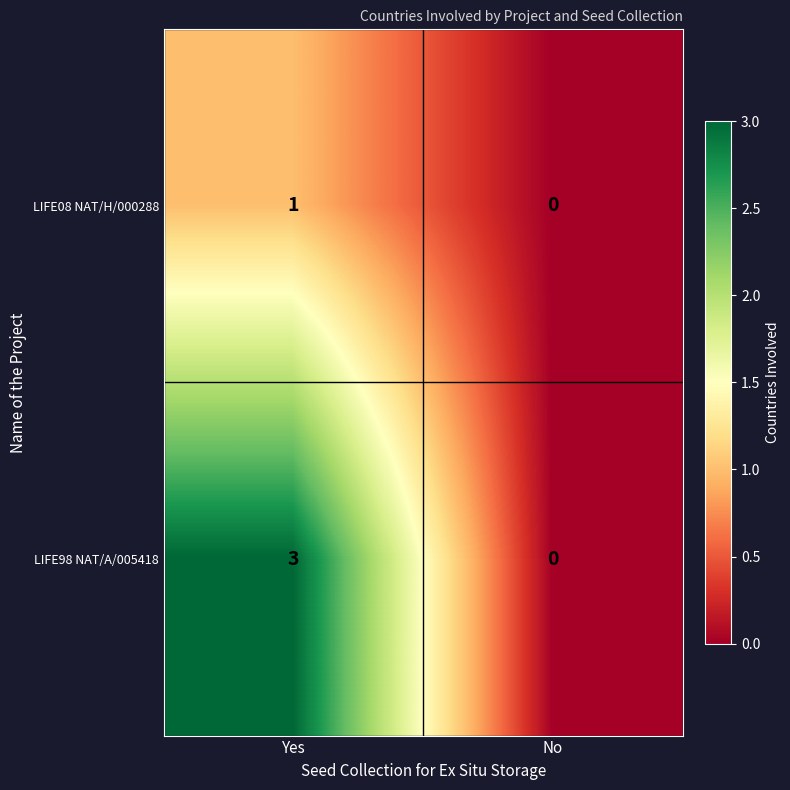

Reading right to left, extract all data points from this chart.

LIFE08 NAT/H/000288: No=0	Yes=1
LIFE98 NAT/A/005418: No=0	Yes=3